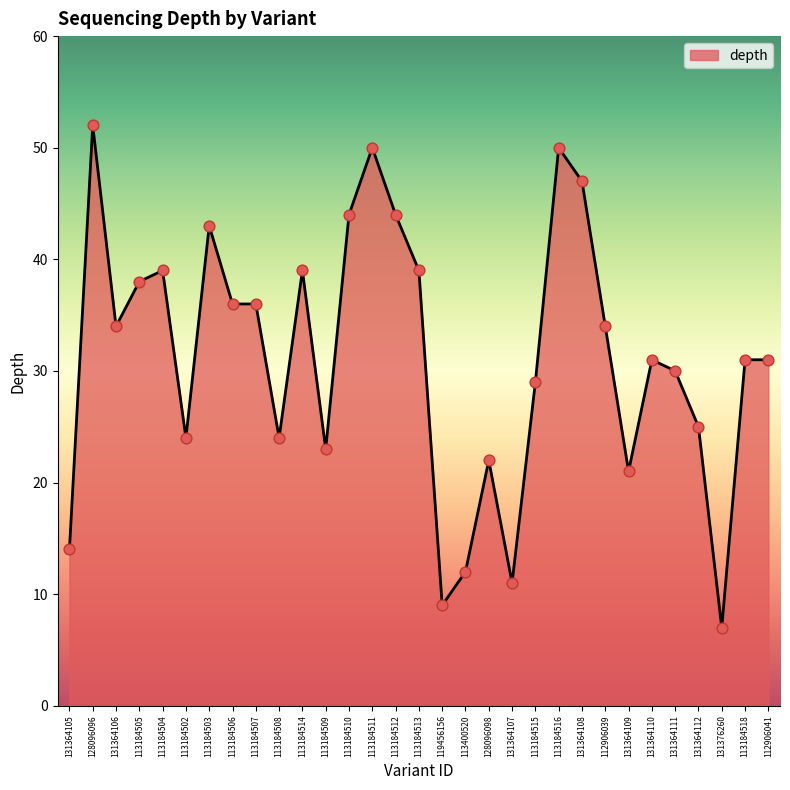

What is the ratio of the value at 113184512 to the value at 112906041?

1.4